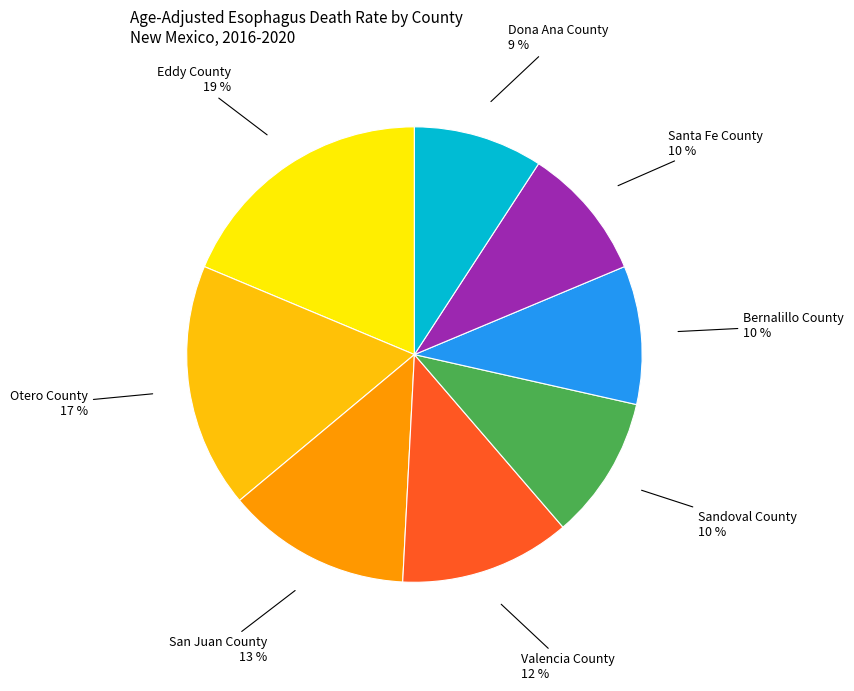

Do Dona Ana County and Bernalillo County together represent more than half of the pie?

No